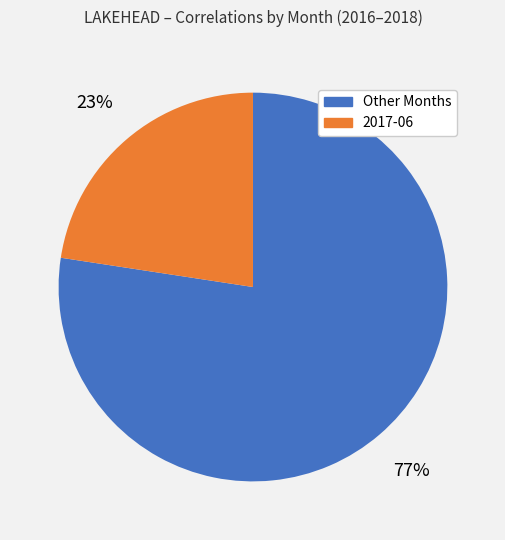

Is there any slice that represents more than half of the pie?

Yes